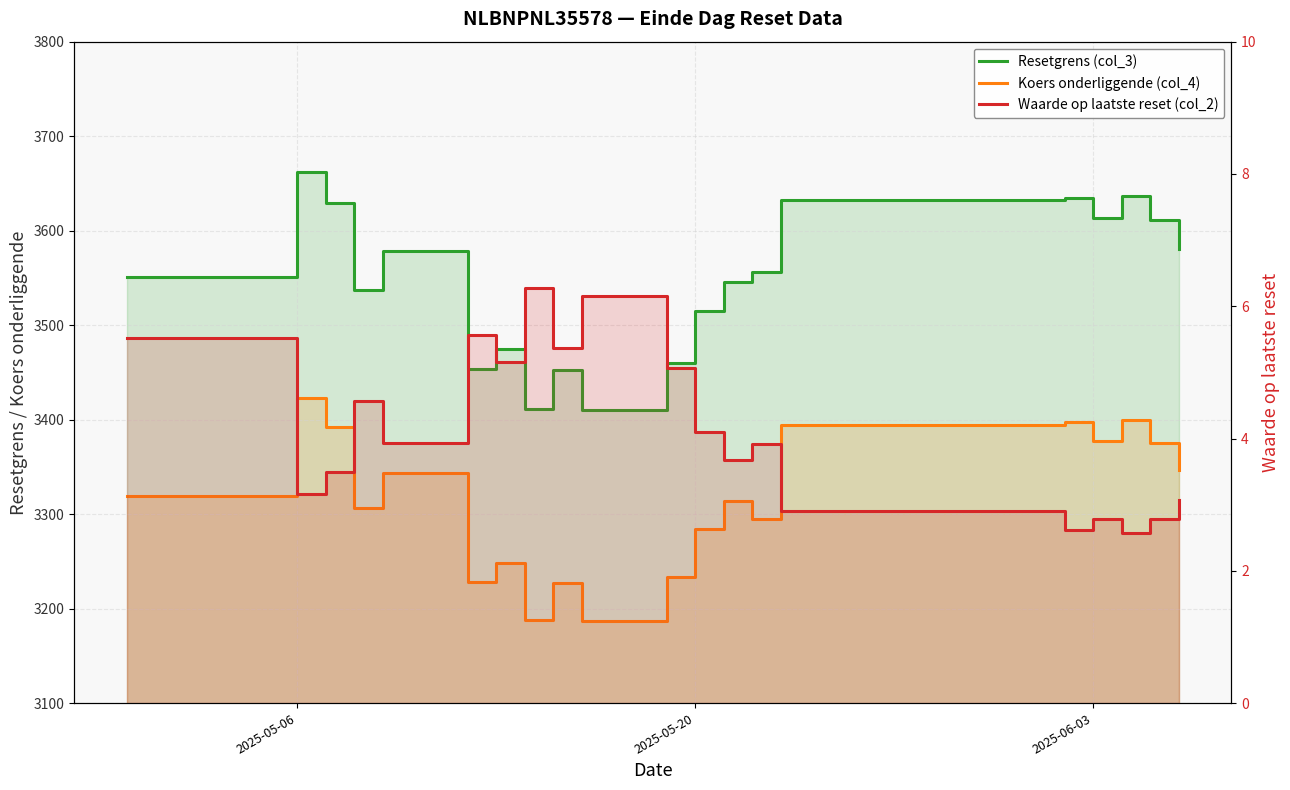

Reading left to right, extract all data points from this chart.

Resetgrens (col_3): 3551.4	3662.4	3629.3	3537.4	3578.1	3454.0	3475.1	3411.5	3452.5	3410.3	3459.8	3514.5	3545.4	3556.3	3632.1	3635.0	3613.5	3637.1	3611.4	3580.9
Koers onderliggende (col_4): 3319.1	3422.8	3391.9	3306.0	3344.0	3228.0	3247.8	3188.3	3226.6	3187.2	3233.5	3284.6	3313.5	3295.0	3394.5	3397.2	3377.1	3399.2	3375.1	3346.6
Waarde op laatste reset (col_2): 5.5	3.2	3.5	4.6	3.9	5.6	5.2	6.3	5.4	6.2	5.1	4.1	3.7	3.9	2.9	2.6	2.8	2.6	2.8	3.1